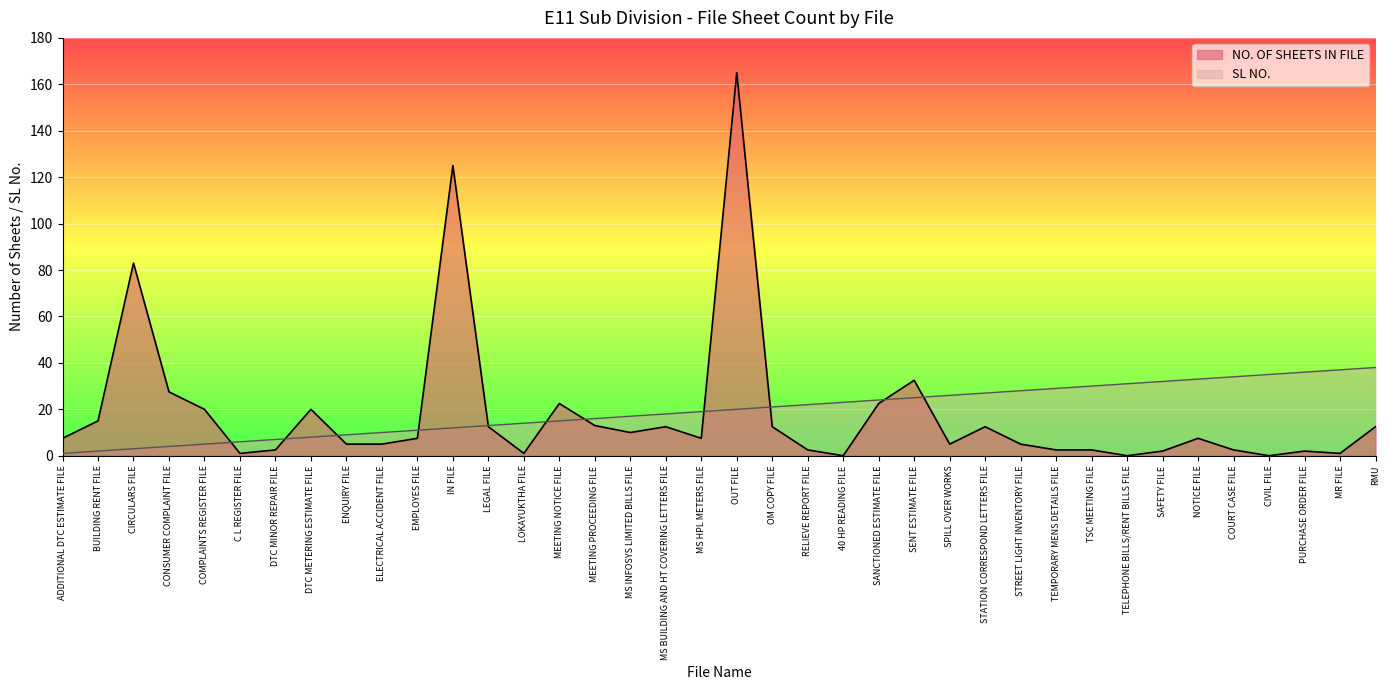

True or false: SL NO. has more than 1 interior local peaks.

False